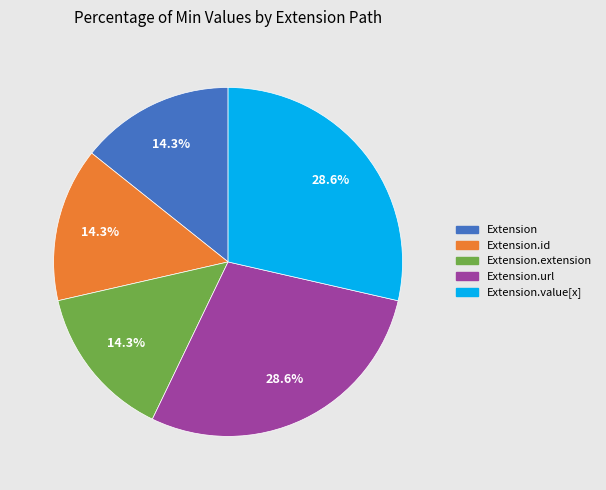

Is there any slice that represents more than half of the pie?

No